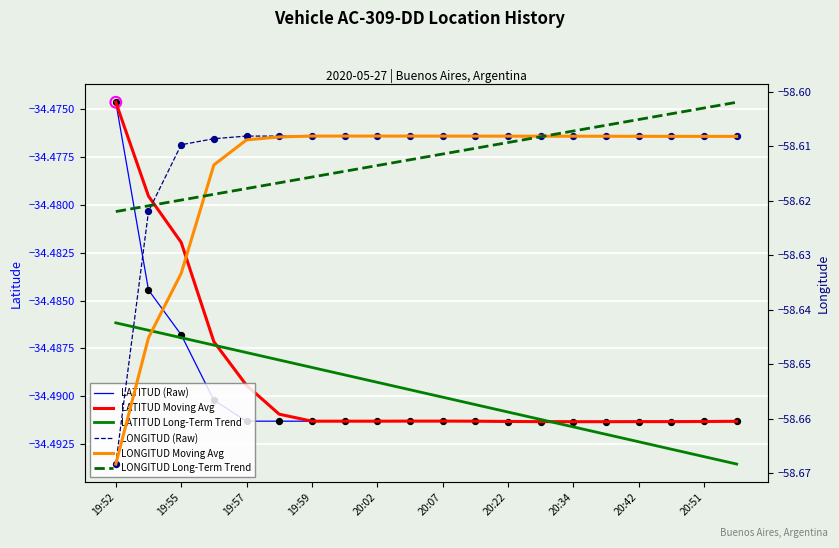

Is the value of LATITUD Long-Term Trend at 15 greater than the value of LONGITUD Moving Avg at 20:22?

Yes